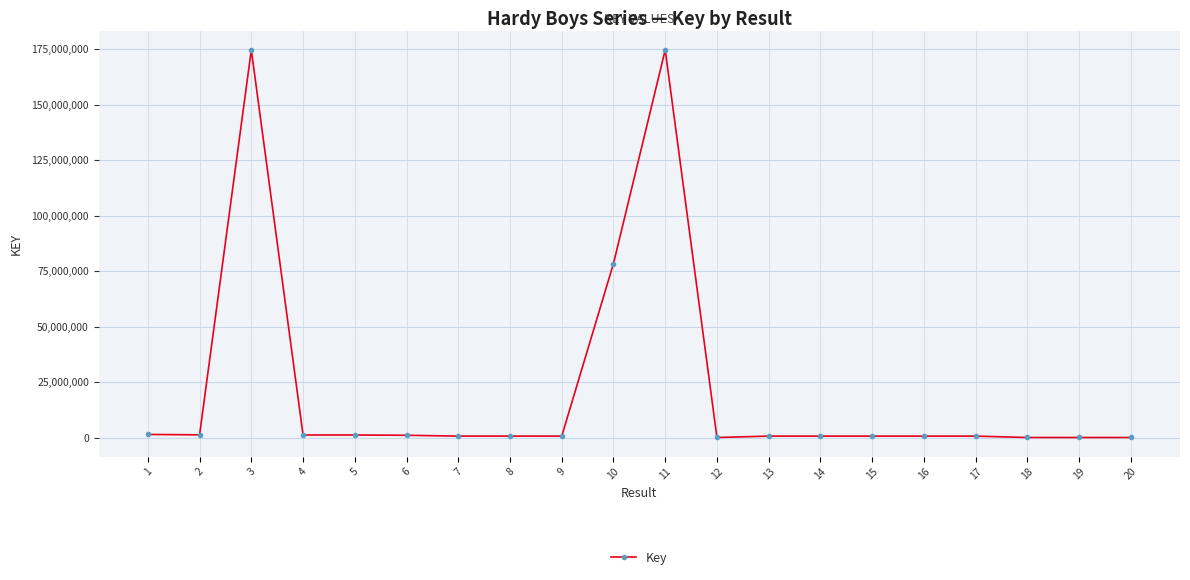

What is the sum of all values?

440076354